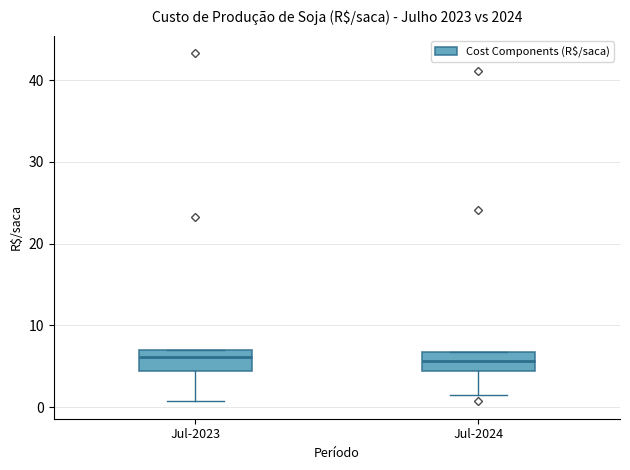

Reading left to right, read every box against the y-axis: the position of its median line, the range the box covers, and the ends of its whiskers. The values are not printed on the chart, so give them approximately, as read against the axis.

Jul-2023: median 6, box 4 to 7, whiskers 1 to 7
Jul-2024: median 6, box 4 to 7, whiskers 1 to 7